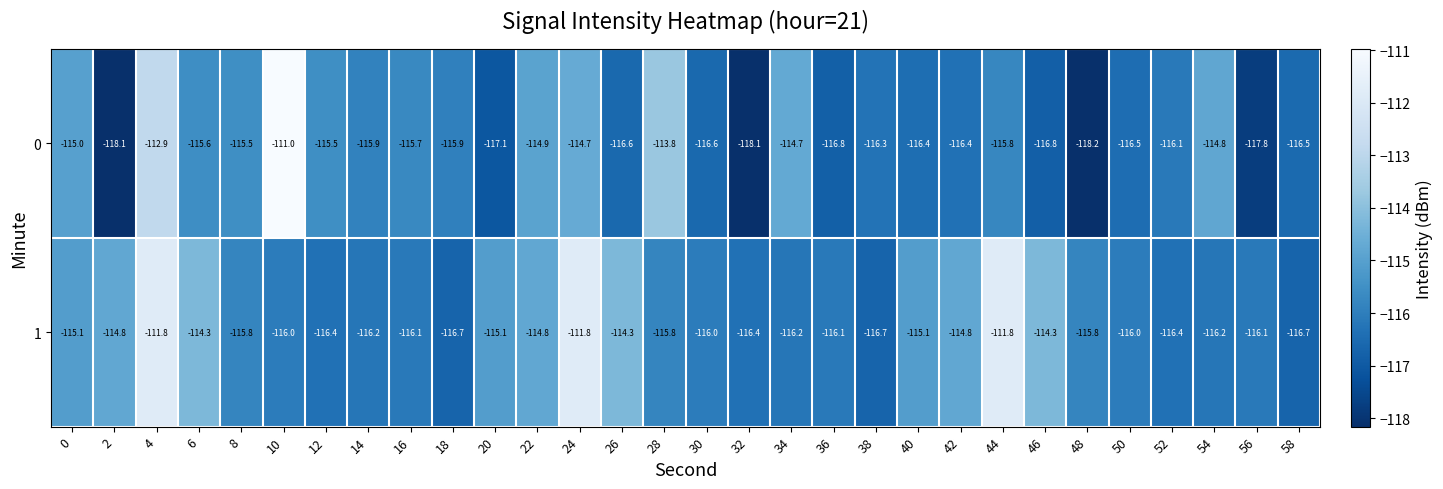

What is the average value of the 0 series?

-115.9